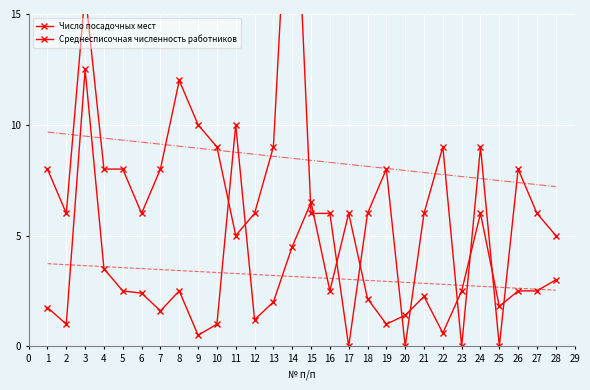

How many values in the Среднесписочная численность работников series exceed 8?

8